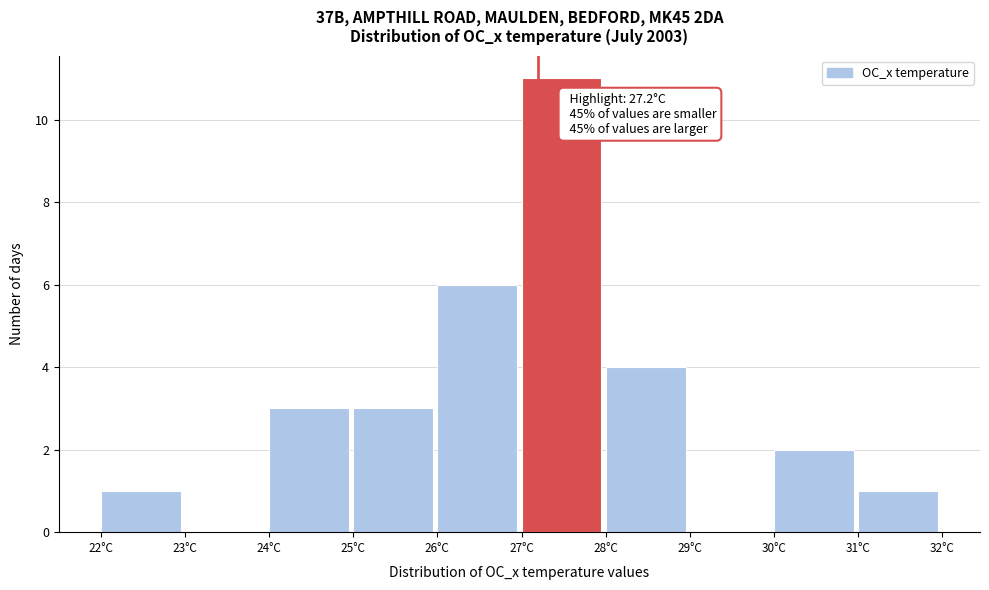

Over which range of the x-axis is the bar tallest?

27 to 28